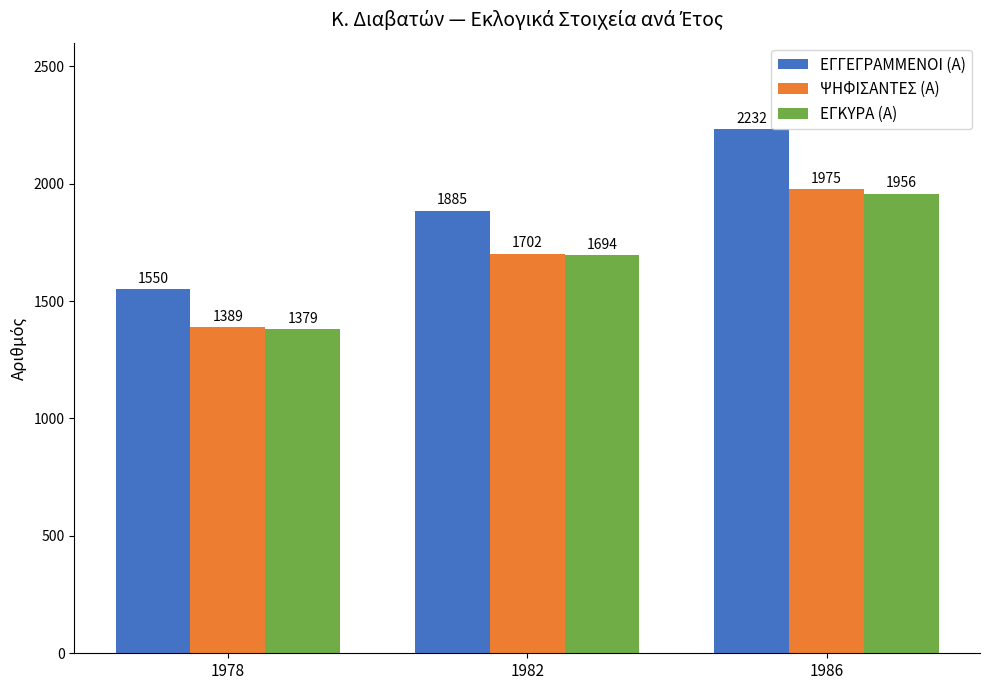

Reading left to right, extract all data points from this chart.

ΕΓΓΕΓΡΑΜΜΕΝΟΙ (Α): 1978=1550	1982=1885	1986=2232
ΨΗΦΙΣΑΝΤΕΣ (Α): 1978=1389	1982=1702	1986=1975
ΕΓΚΥΡΑ (Α): 1978=1379	1982=1694	1986=1956